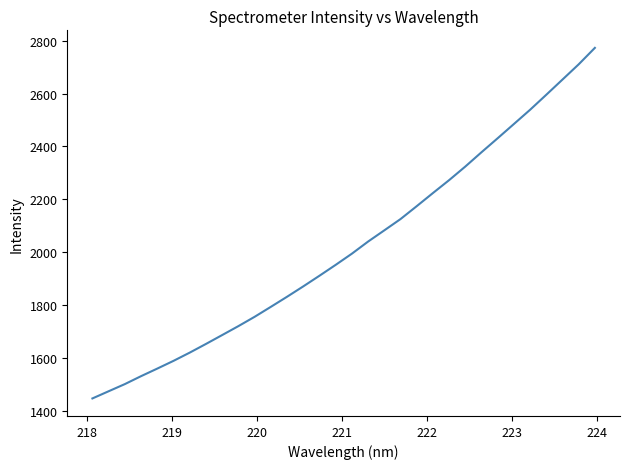

What is the smallest value displayed?

1446.4